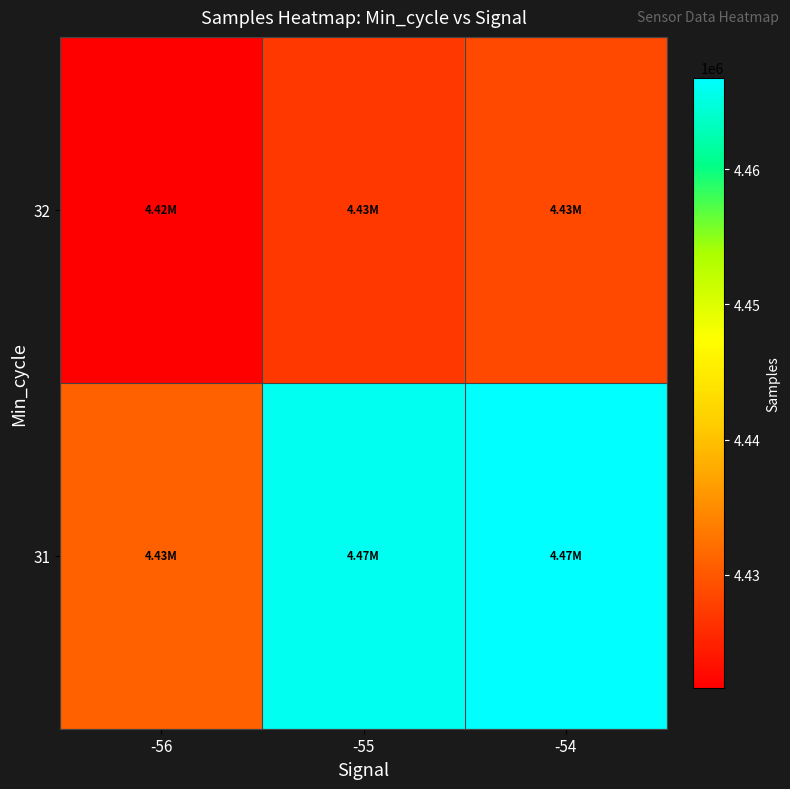

Reading left to right, extract all data points from this chart.

31: -56=4430865.0	-55=4465936.7	-54=4466802.5
32: -56=4421601.8	-55=4426922.2	-54=4428647.6